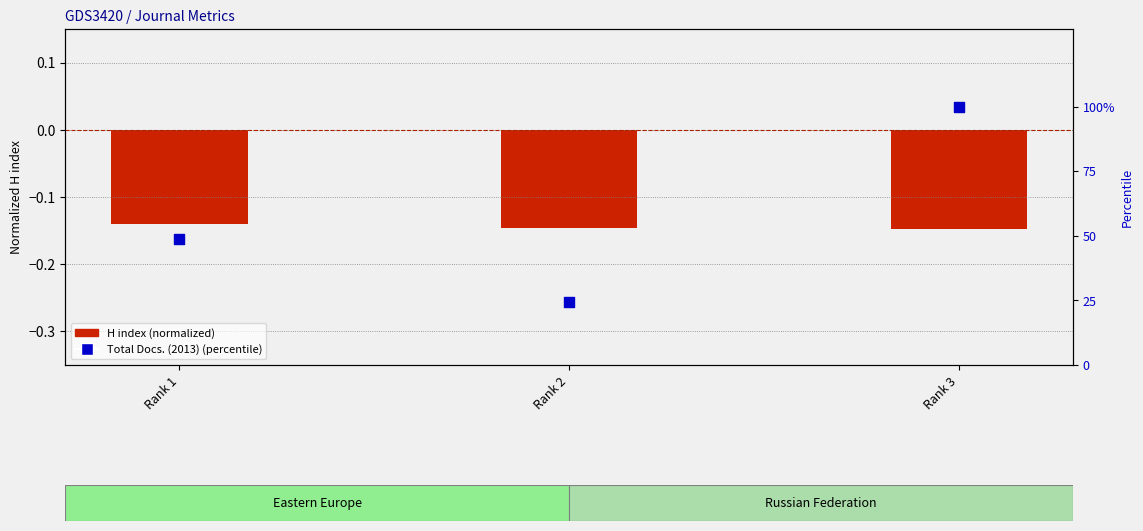

At how many categories does at least one series exceed 4?

3